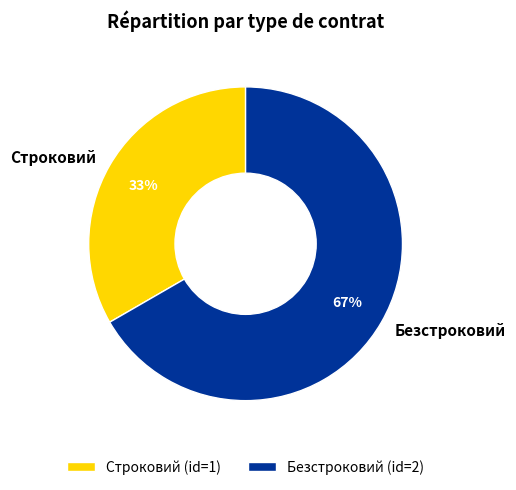

Between Безстроковий and Строковий, which is larger?

Безстроковий